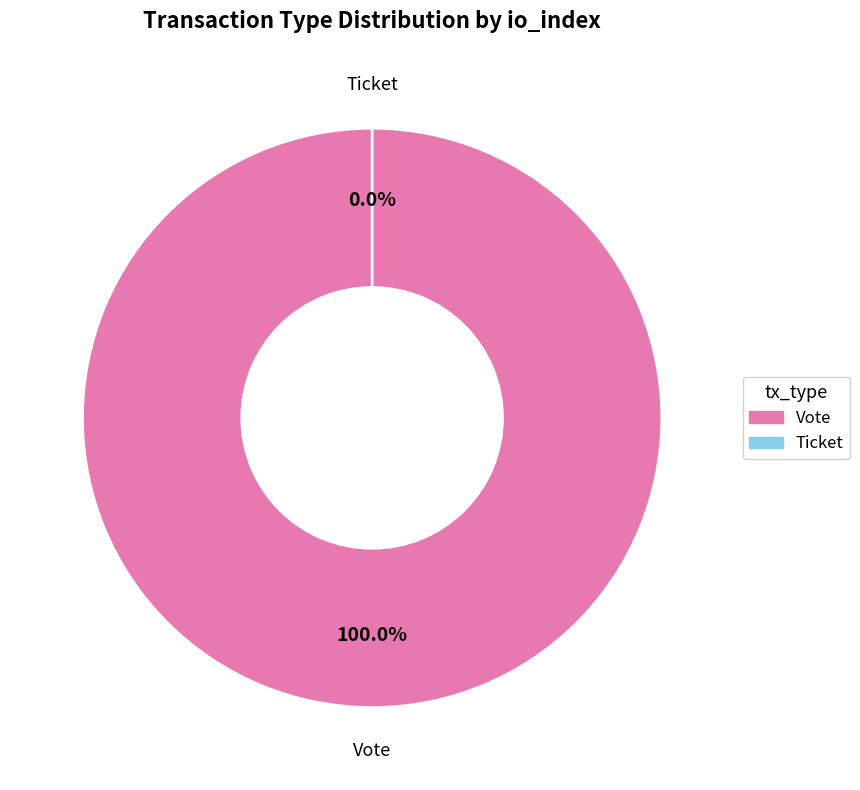

Is Vote the majority of the pie?

Yes